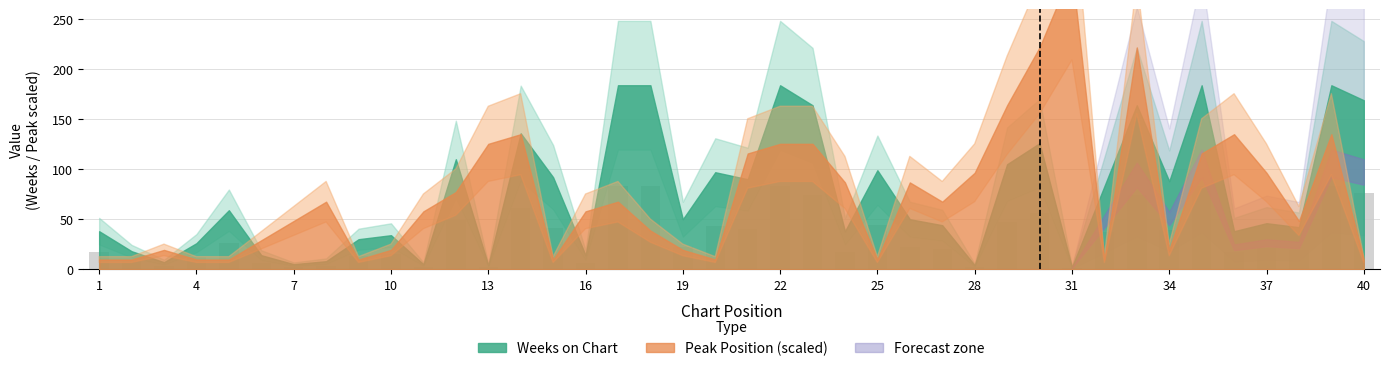

What is the average value?

34.0